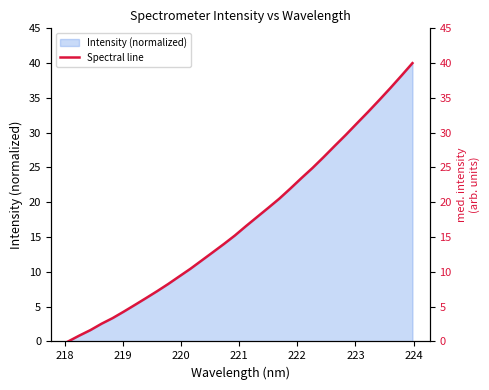

How many data points does each series have?

32